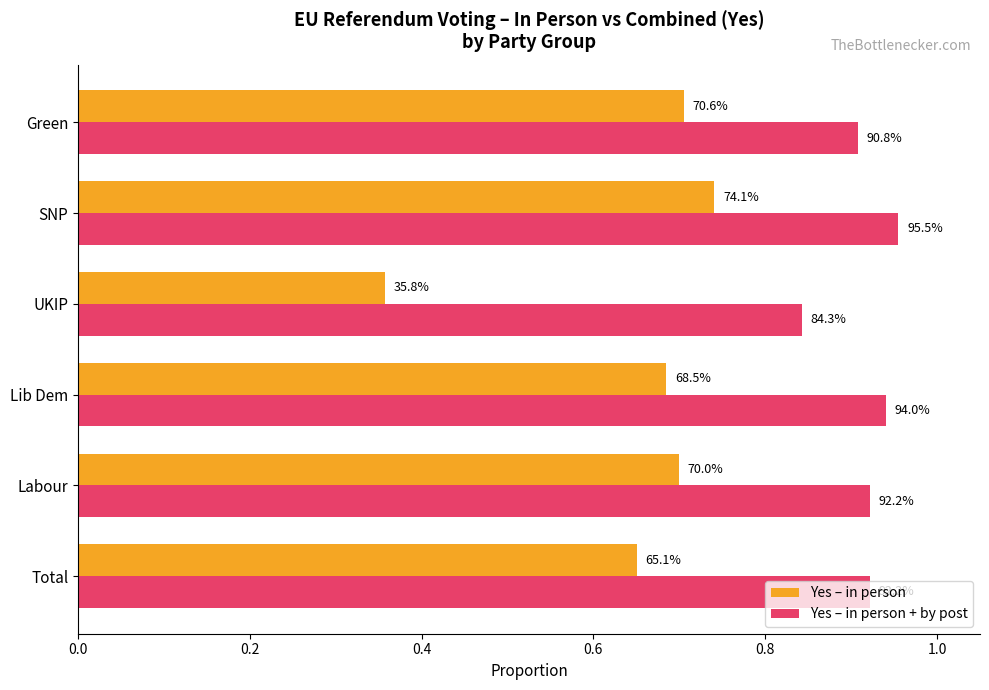

Reading right to left, transcribe all the data shown in this chart.

Yes – in person: 0.7	0.7	0.4	0.7	0.7	0.7
Yes – in person + by post: 0.9	1.0	0.8	0.9	0.9	0.9